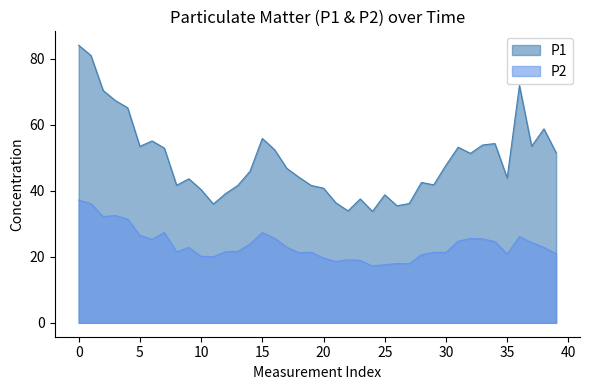

Rank the series at 19 from highest to lowest value.

P1, P2